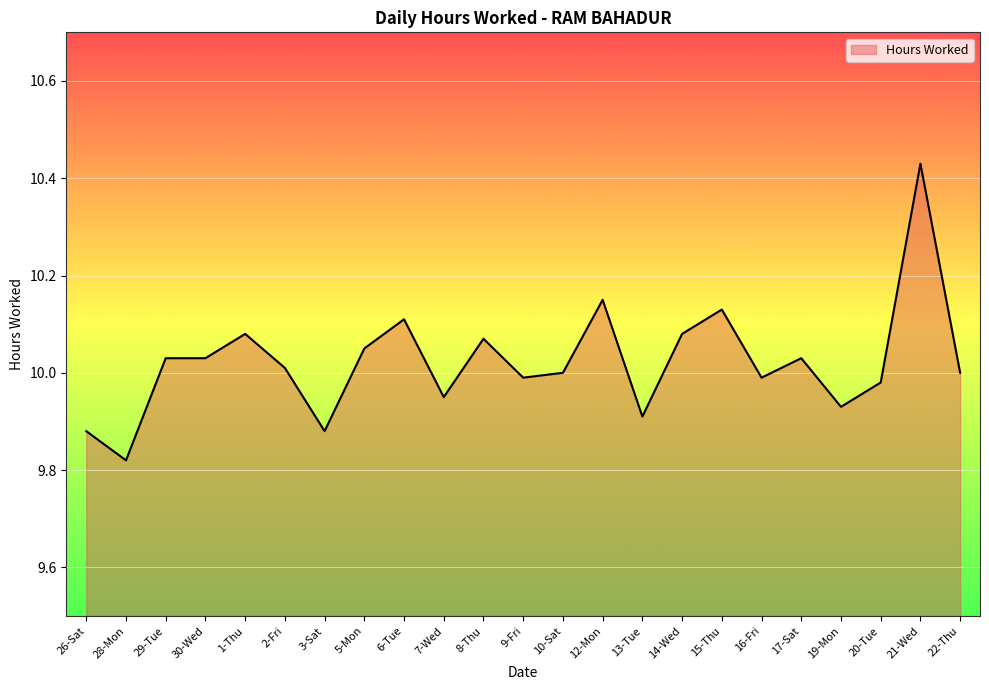

What is the ratio of the value at 22-Thu to the value at 7-Wed?

1.0